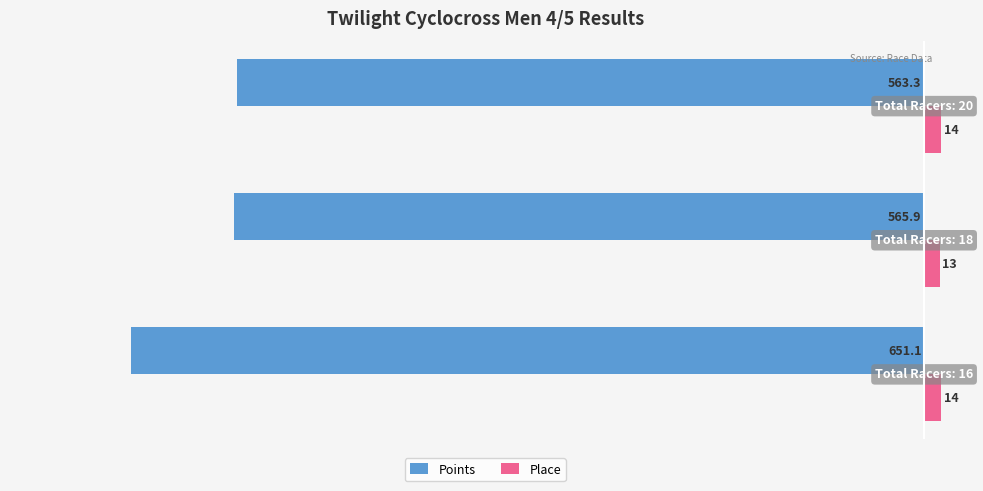

Count the Place values in the range 13 to 14.

3